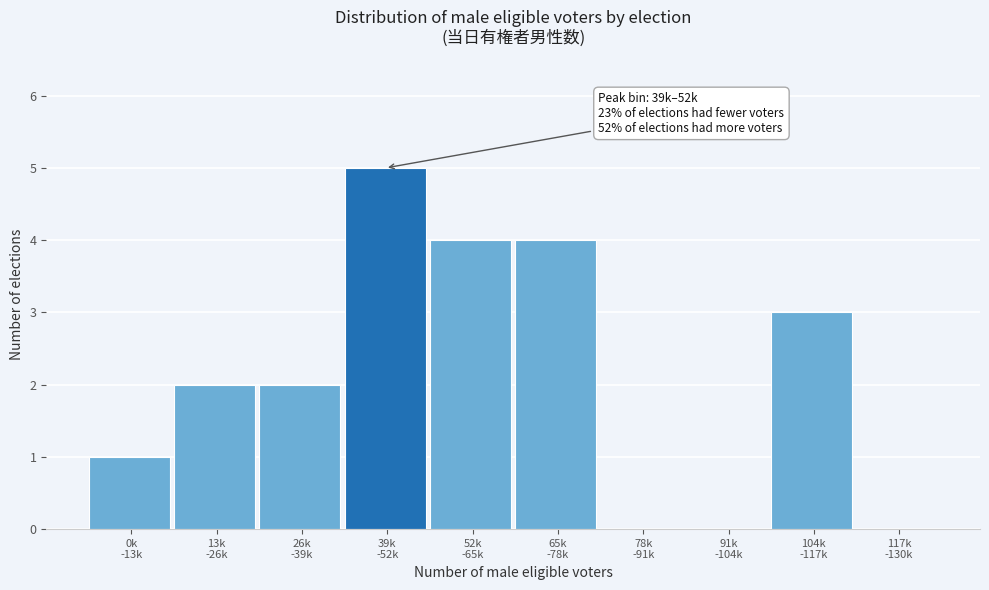

What is the maximum value shown in the chart?

5